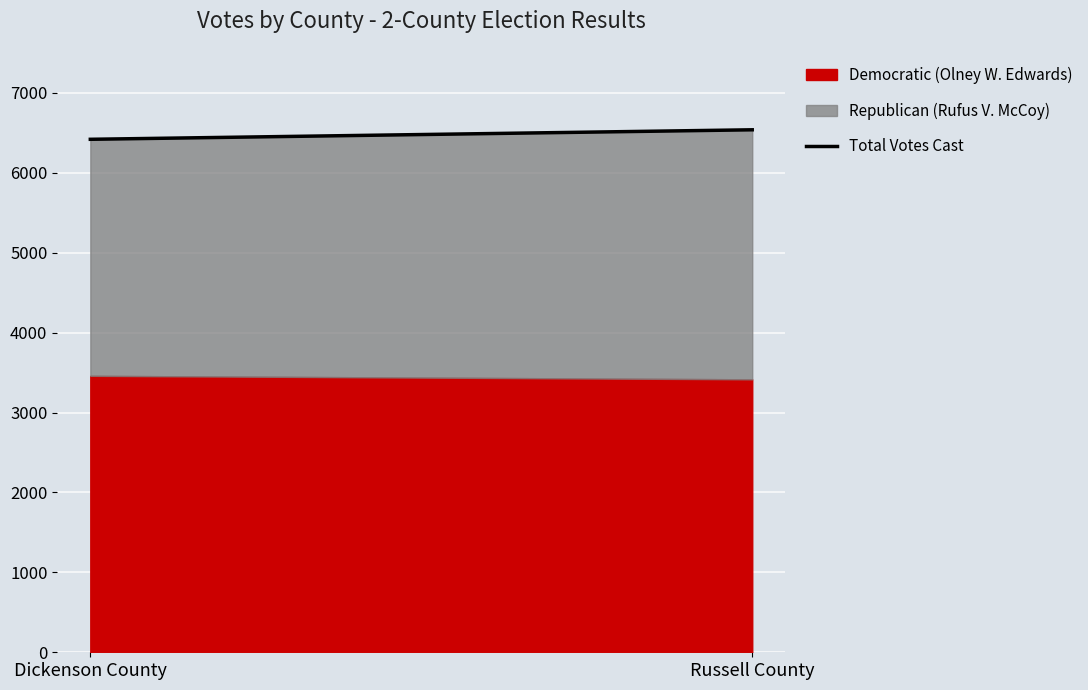

At which label is the value closest to 6479?

Dickenson County